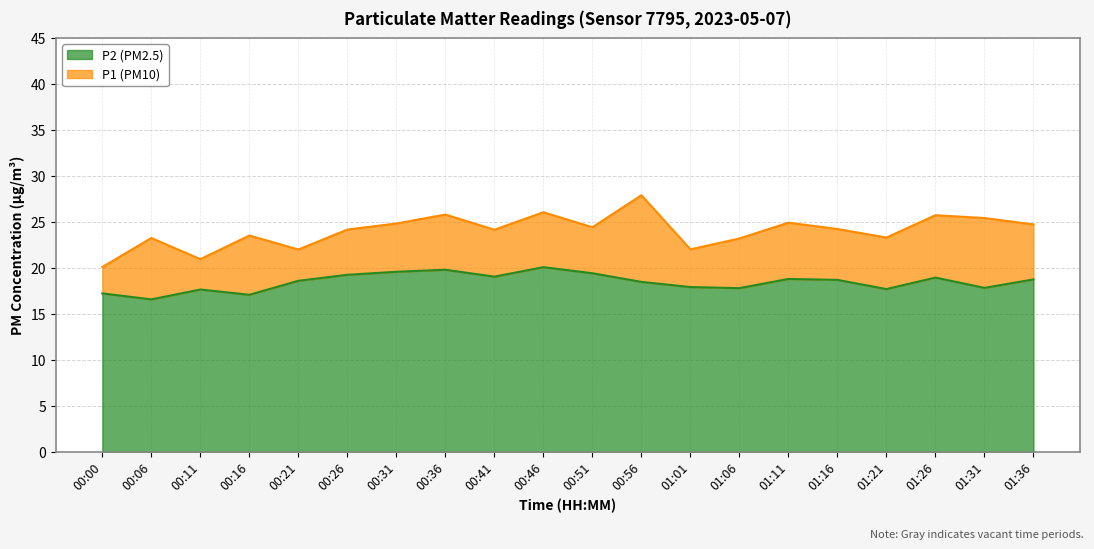

Does the chart display data point markers on the line(s)?

No